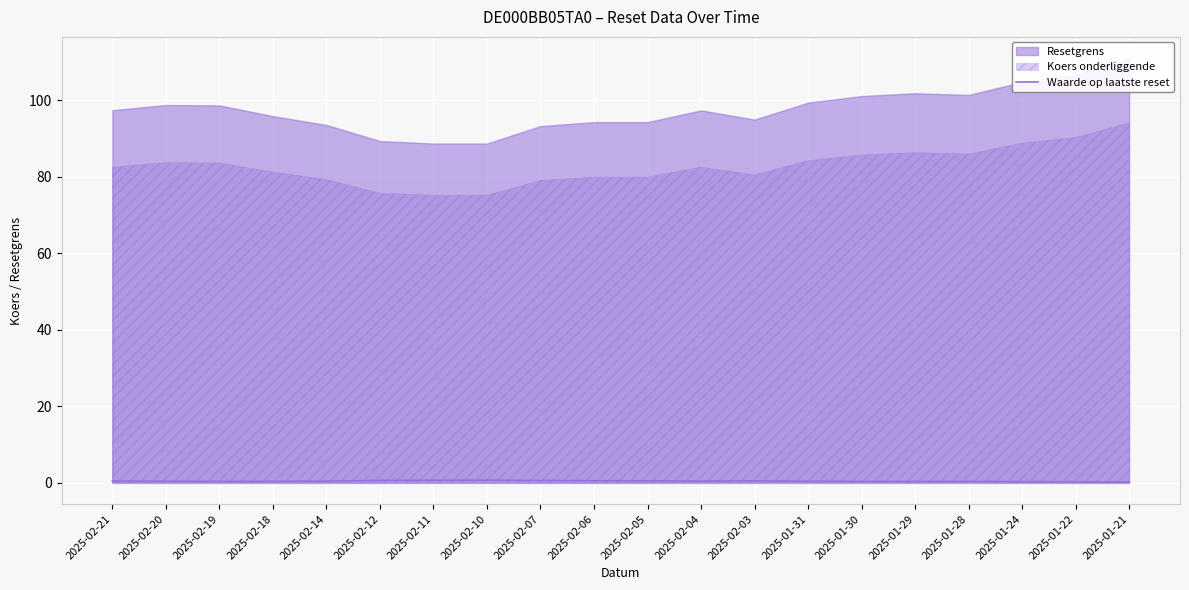

Is it true that Waarde op laatste reset equals 0.3 at 2025-01-22?

True